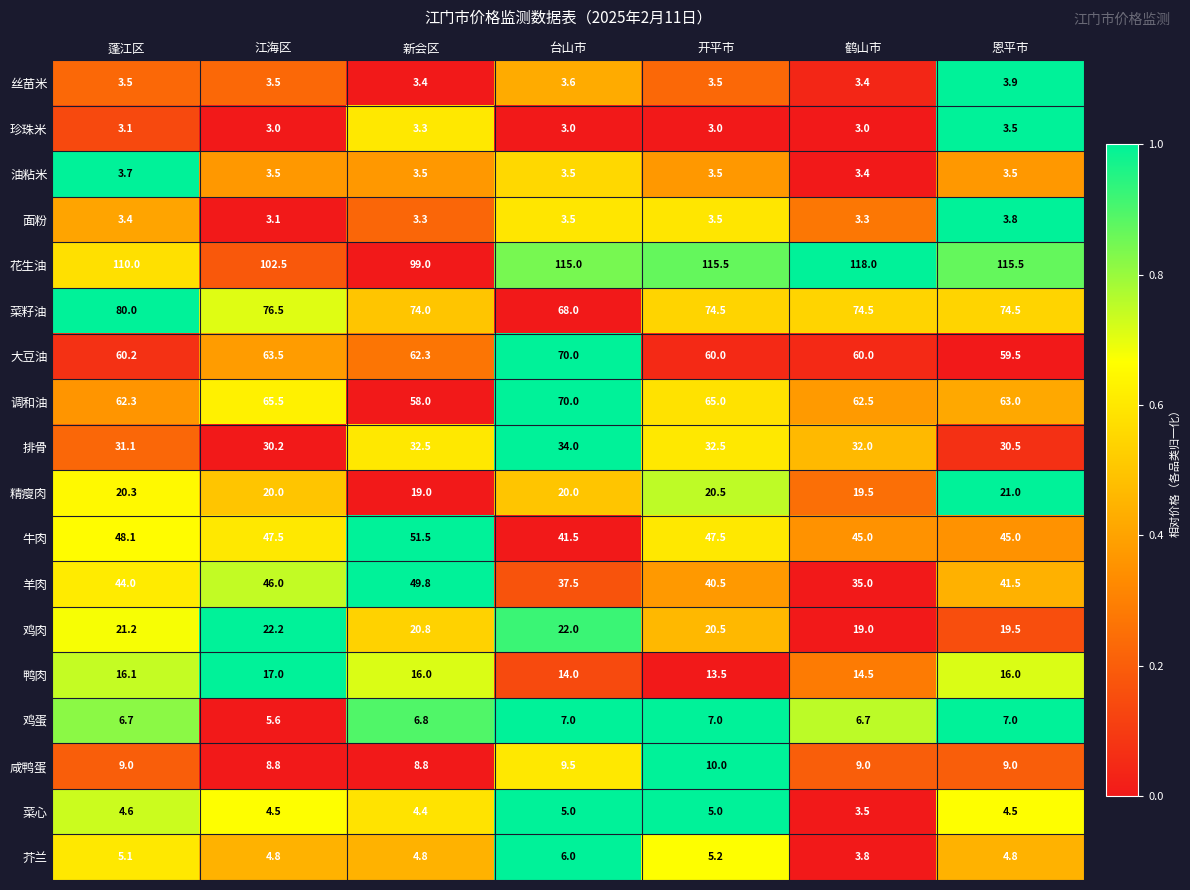

What is the difference between the highest and lowest values at 鹤山市?

115.0